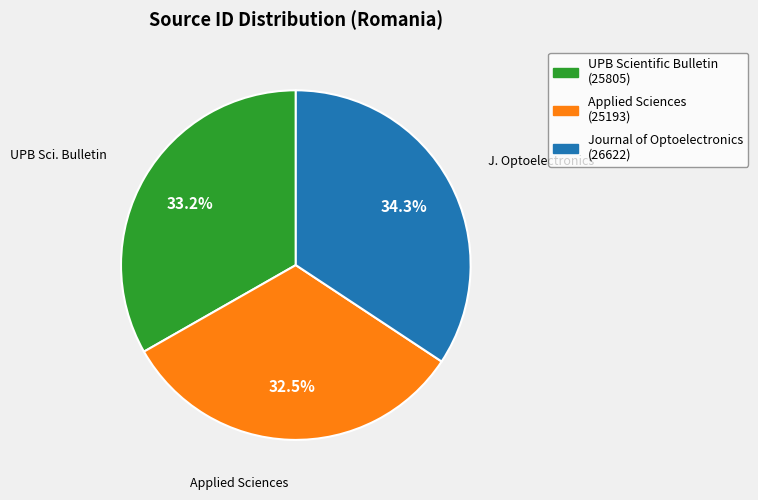

Is it true that UPB Scientific Bulletin is 33% of the pie?

True